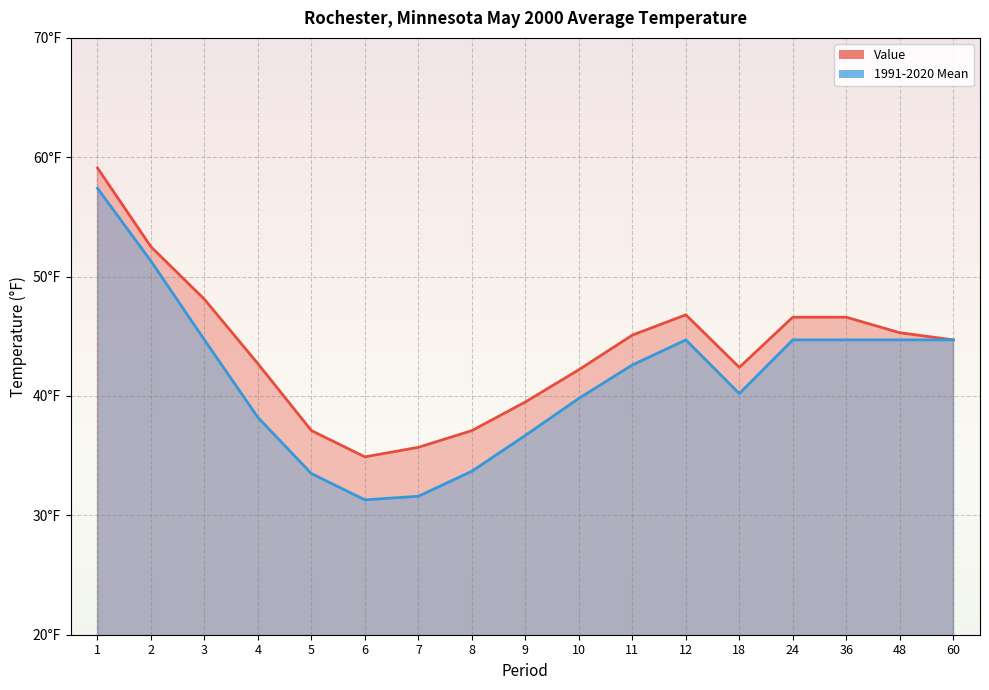

What is the greatest value displayed?

59.1